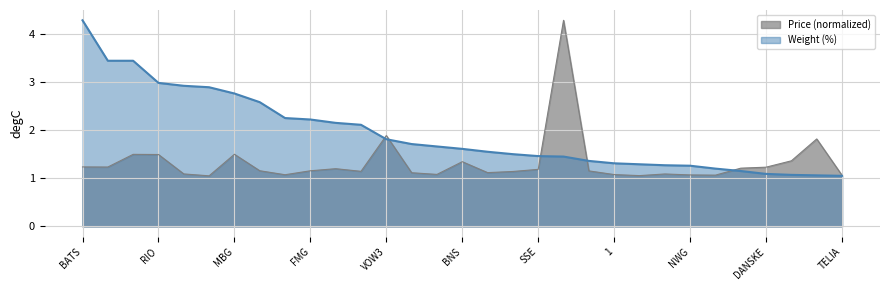

What are all the series names shown in the legend?

Price (normalized), Weight (%)